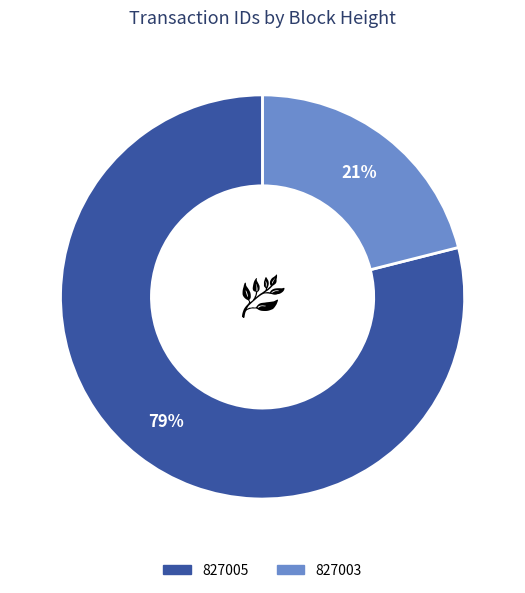

To the nearest percent, what percentage of the pie is 827005?

79%